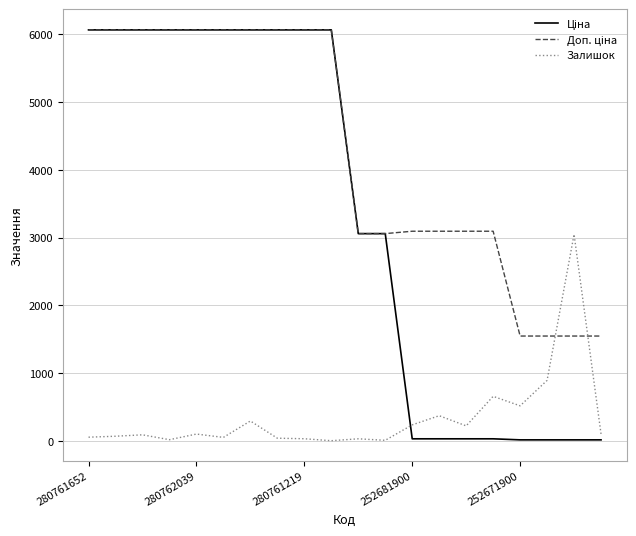

What is the maximum value for Залишок?

3048.0